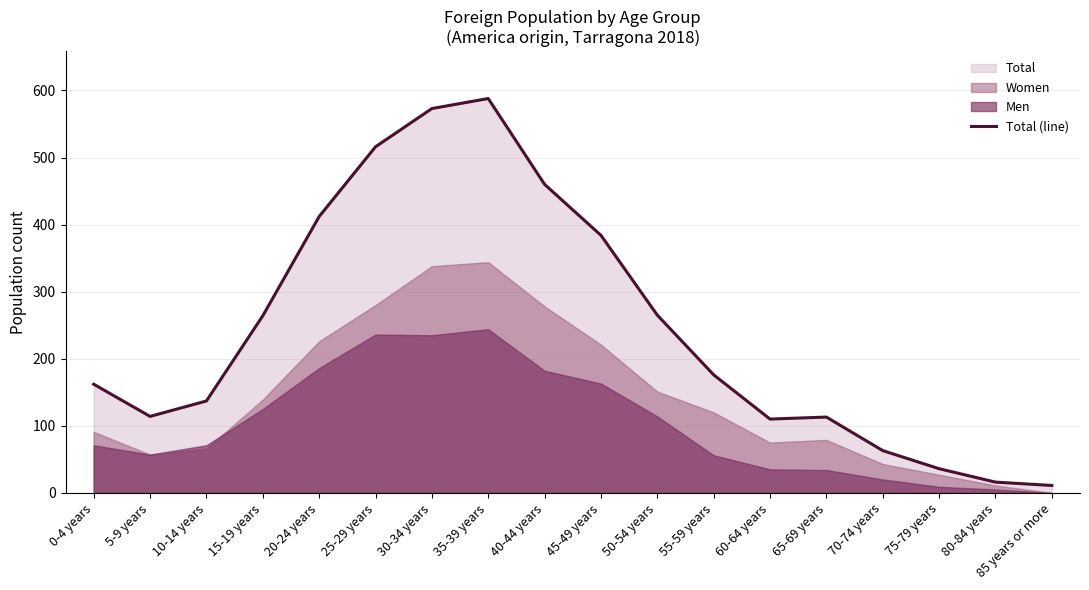

At which category does the data reach its first local valley?

5-9 years